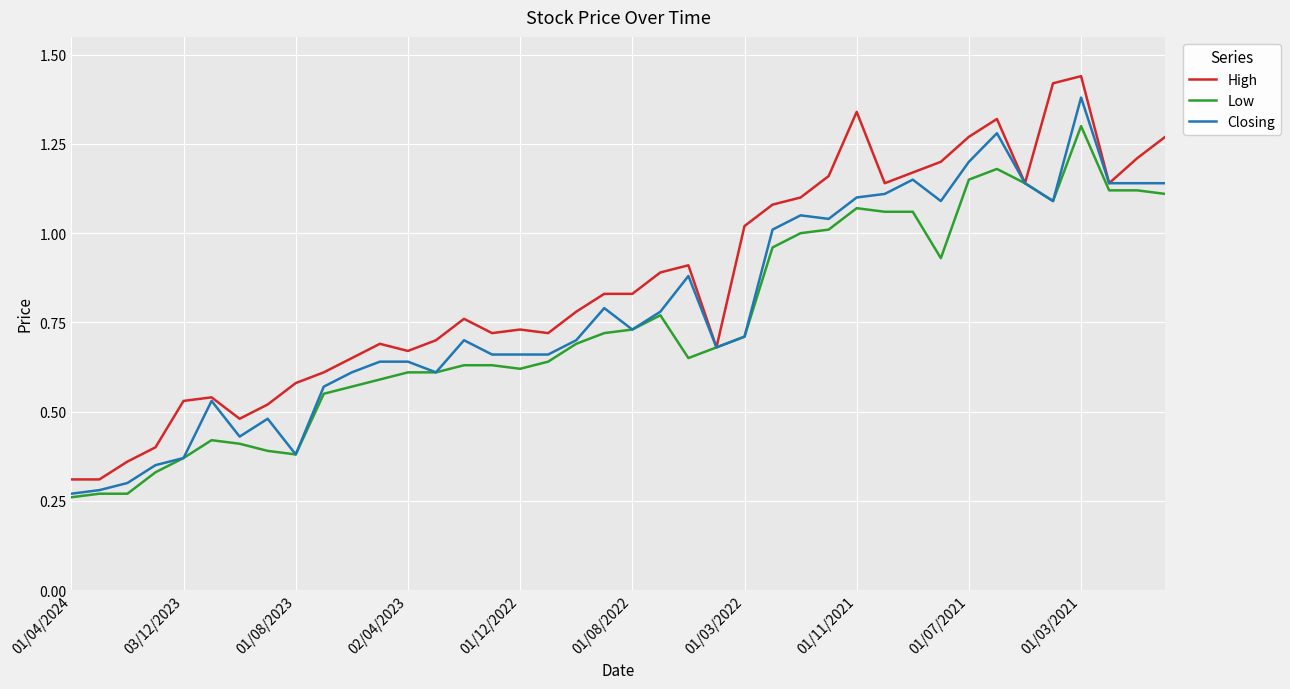

Which series has the largest total across all categories?

High